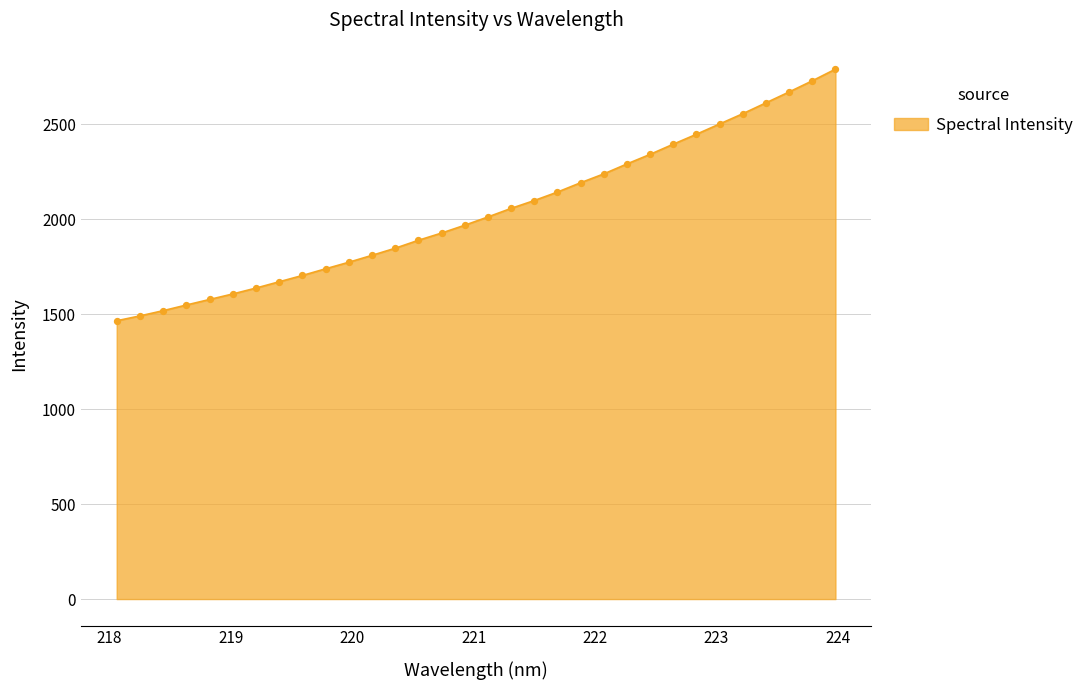

What is the maximum value shown in the chart?

2790.9